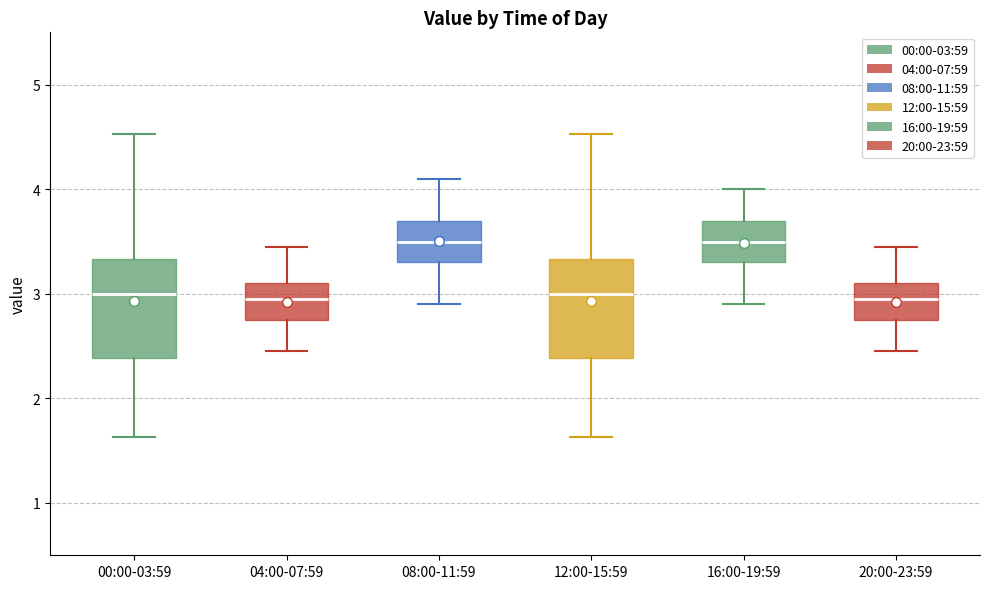

Where does the upper whisker of the box for 08:00-11:59 end on the y-axis? The values are not printed on the chart, so give them approximately, as read against the axis.

4.1